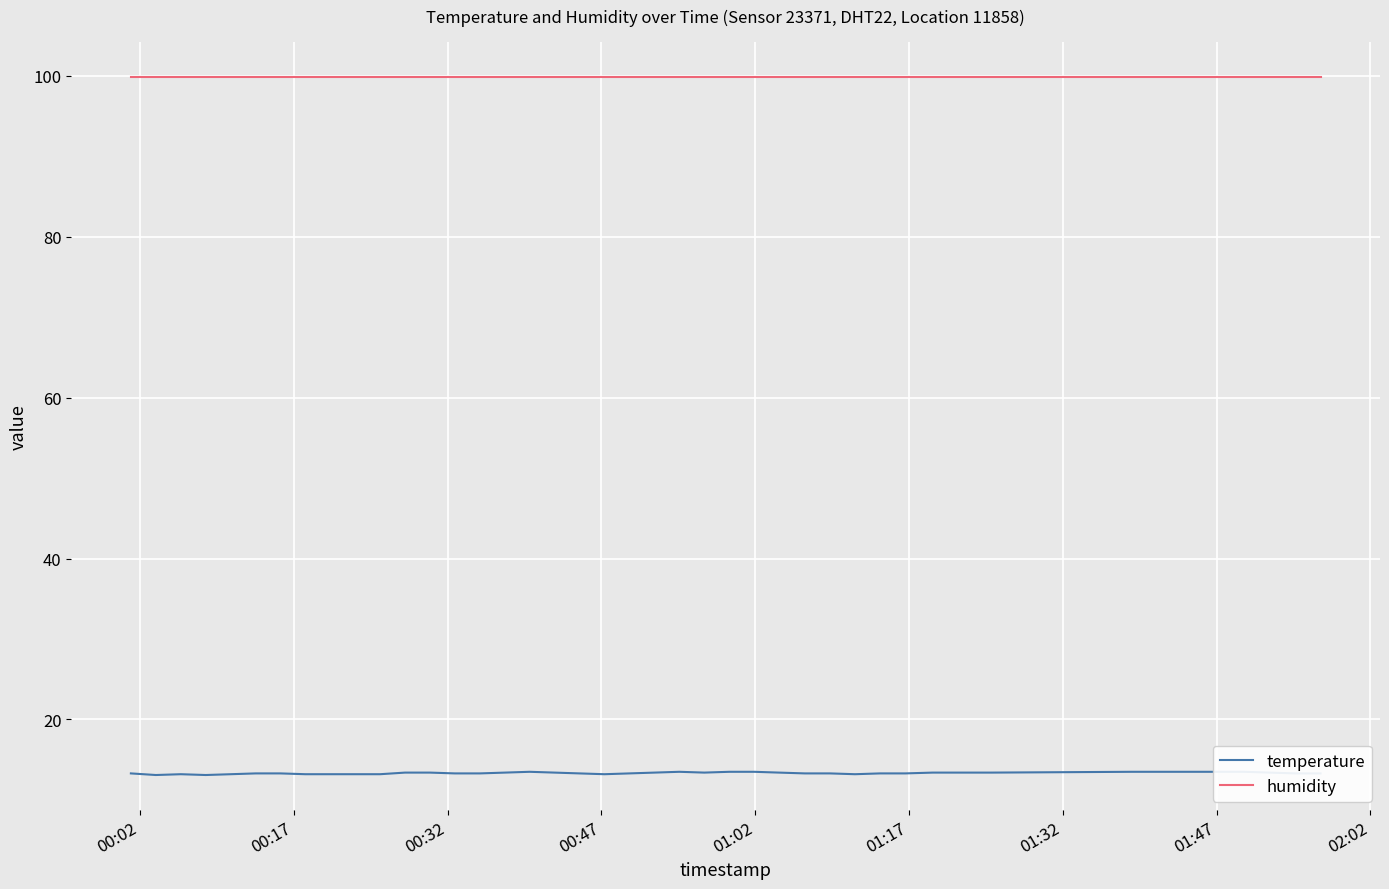

What is the maximum value for humidity?

99.9